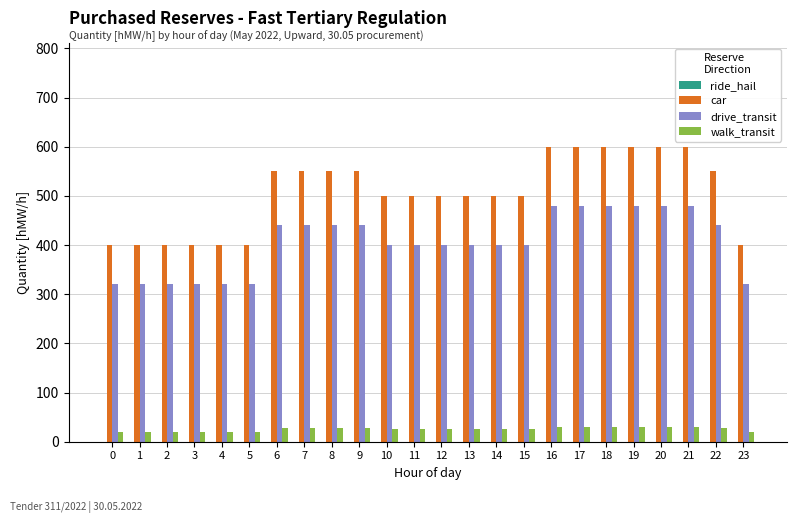

What is the difference between the highest and lowest values at 20?

570.0